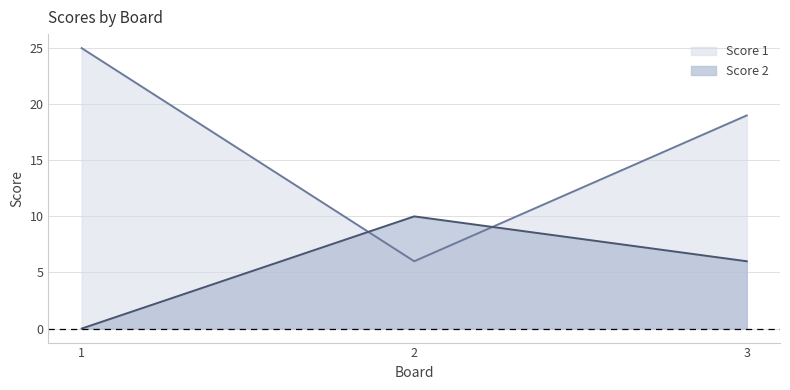

At which label does Score 1 first exceed 19?

1